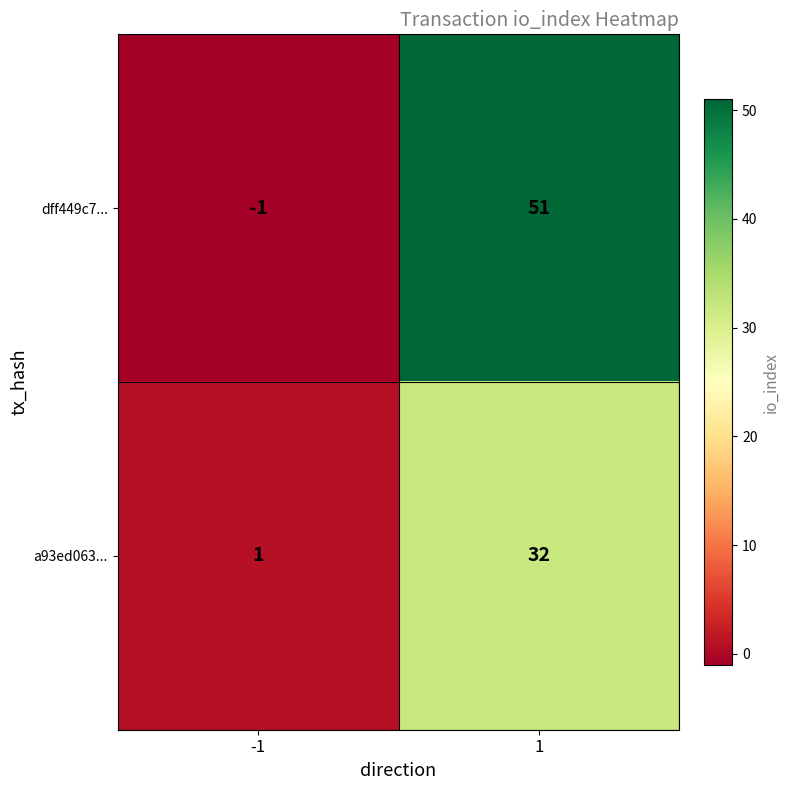

Which series has the largest range (max minus min)?

dff449c7...